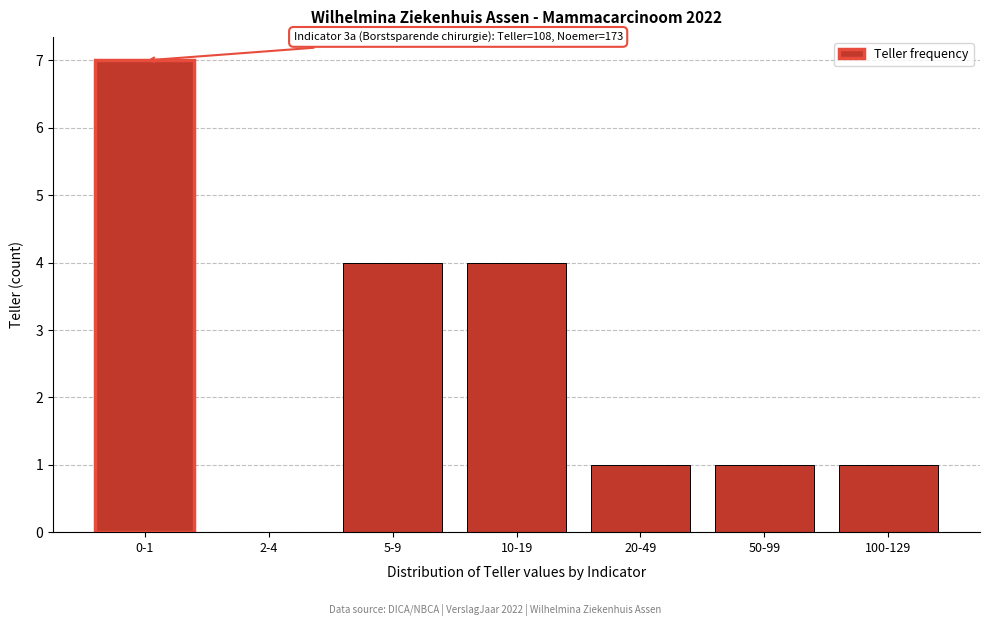

Reading right to left, list all the values displayed in this chart.

100-129=1	50-99=1	20-49=1	10-19=4	5-9=4	2-4=0	0-1=7